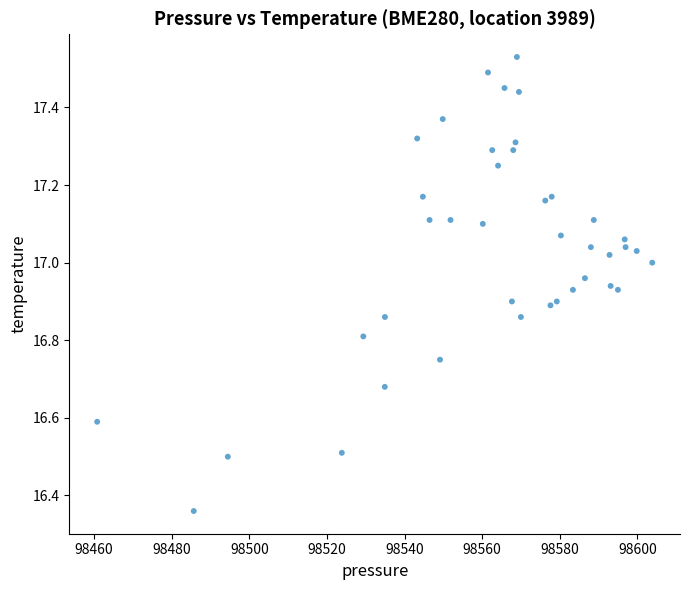

What is the range of Y values (max minus min)?

1.2